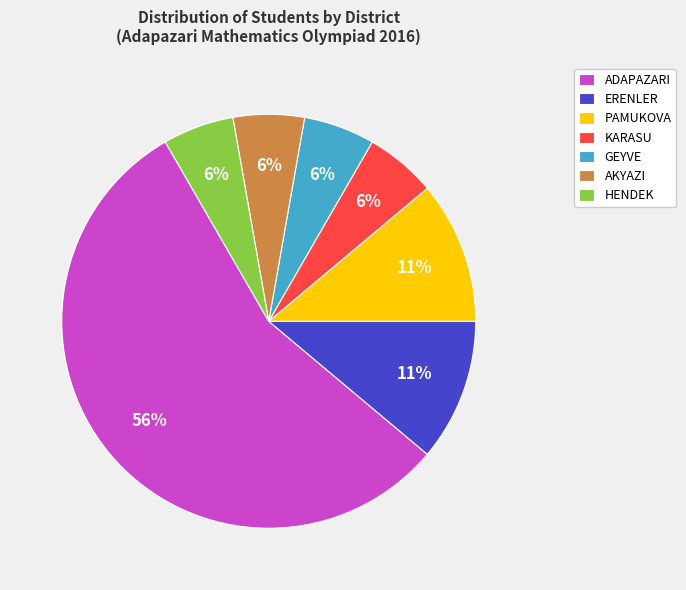

Is it true that HENDEK is 6% of the pie?

True